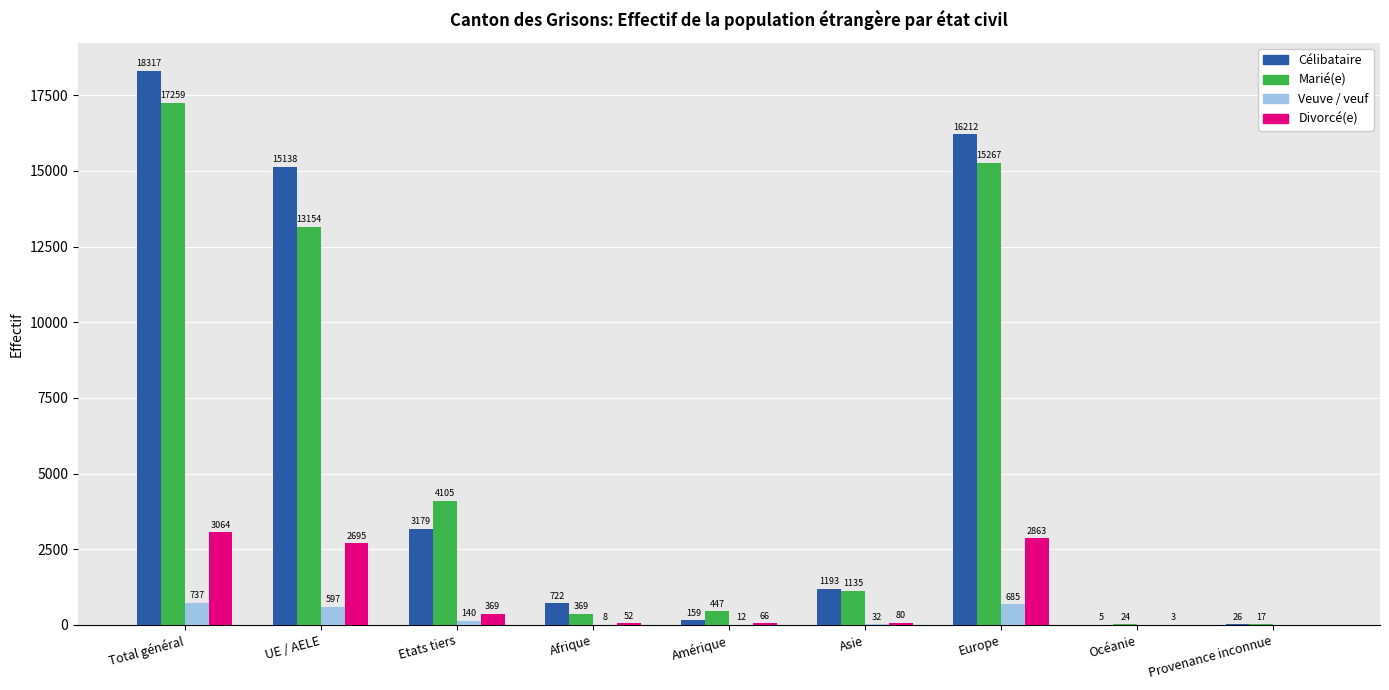

Are the bars horizontal?

No